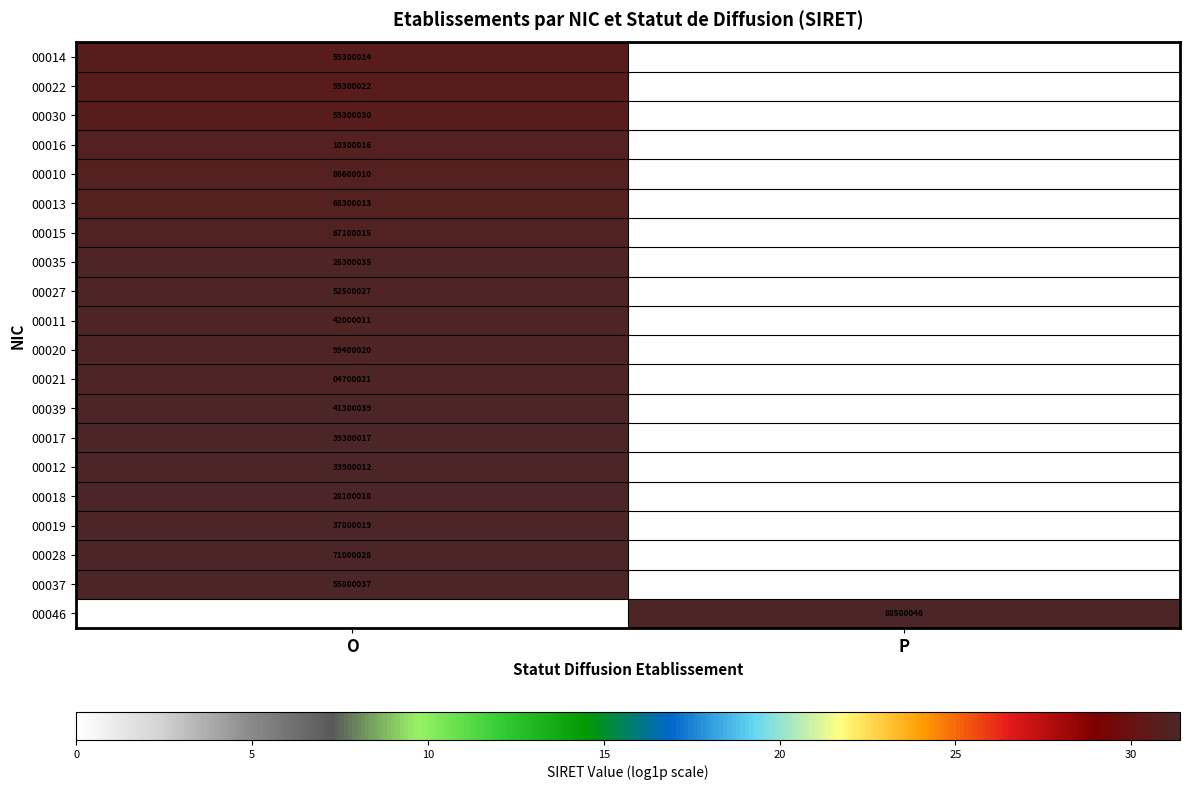

True or false: 00011 has a value of 42000011 at O.

True